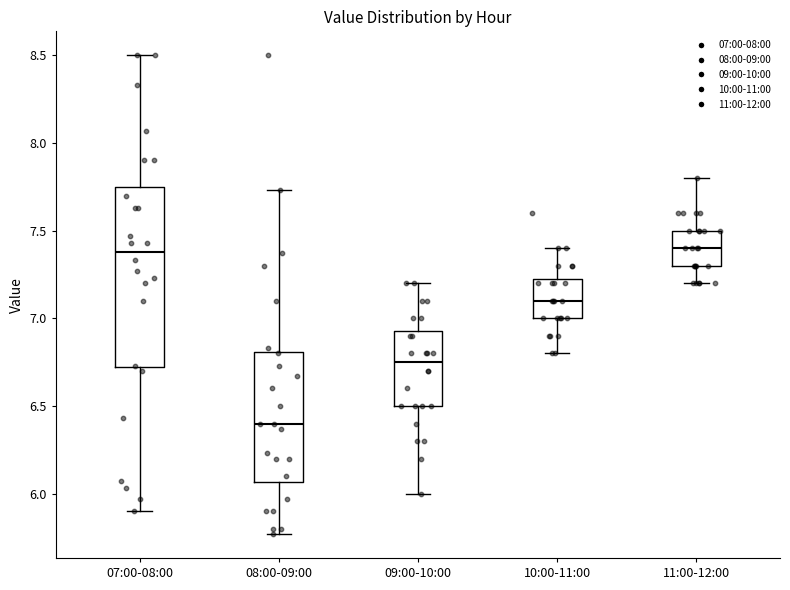

Reading left to right, transcribe this box plot: for each box, give where its median line is, the range the box spans, and where its two whiskers end, as read against the y-axis. The values are not printed on the chart, so give them approximately, as read against the axis.

07:00-08:00: median 7.40, box 6.70 to 7.75, whiskers 5.90 to 8.50
08:00-09:00: median 6.40, box 6.05 to 6.80, whiskers 5.75 to 7.75
09:00-10:00: median 6.75, box 6.50 to 6.95, whiskers 6.00 to 7.20
10:00-11:00: median 7.10, box 7.00 to 7.25, whiskers 6.80 to 7.40
11:00-12:00: median 7.40, box 7.30 to 7.50, whiskers 7.20 to 7.80